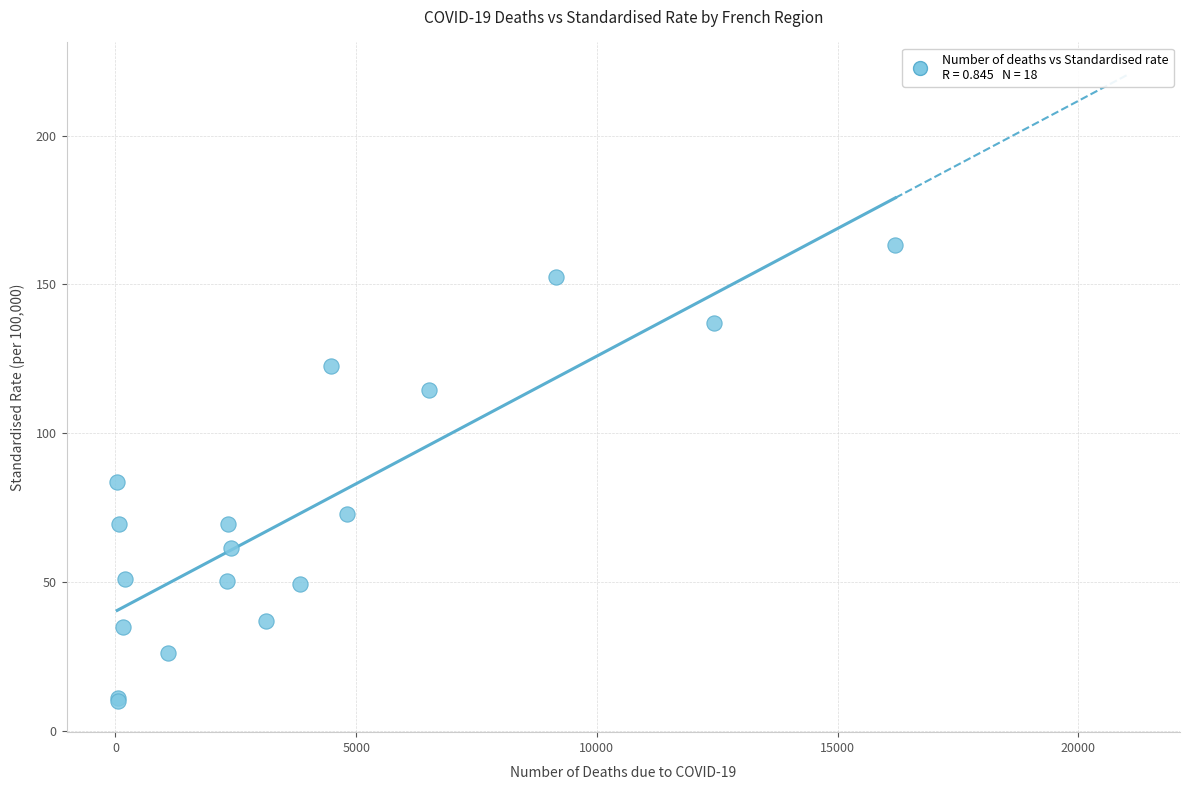

What Y value in the scatter plot is closest to 86?

83.6